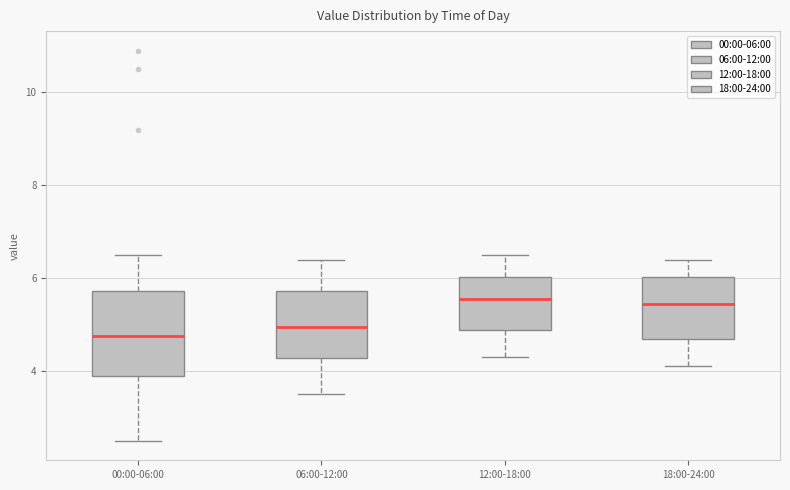

Where does the lower whisker of the box for 18:00-24:00 end on the y-axis? The values are not printed on the chart, so give them approximately, as read against the axis.

4.2